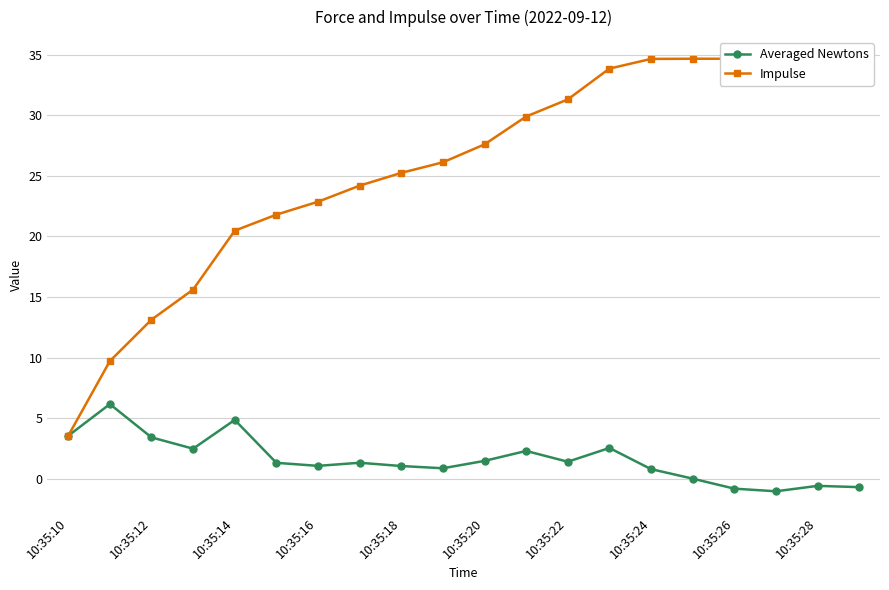

True or false: Averaged Newtons has more than 2 interior local peaks.

True